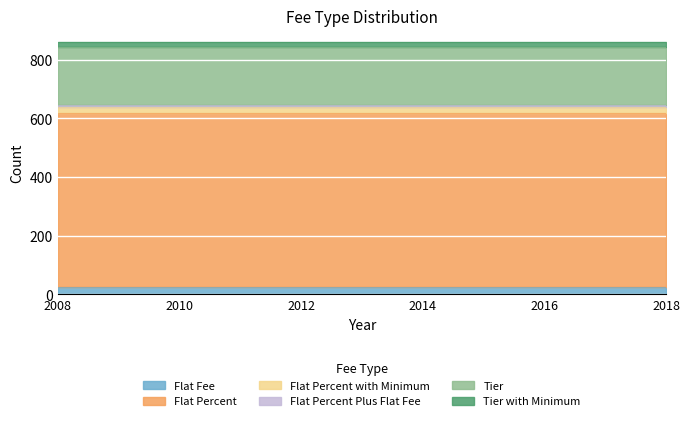

What is the minimum value for Flat Fee?

26